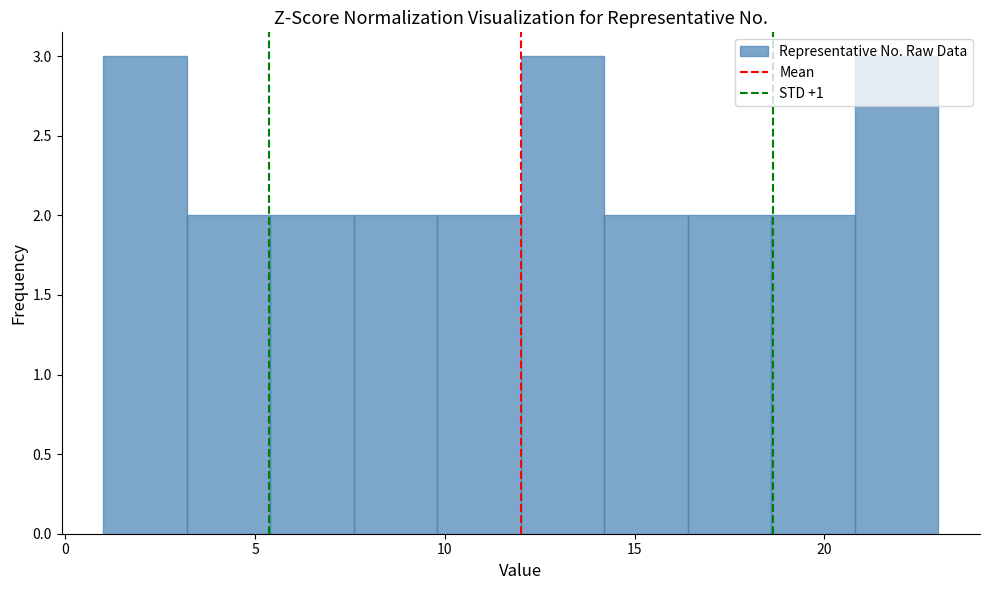

Reading left to right, transcribe this chart: for each bar, give the range it covers on the x-axis and its height. Neither the bar edges nor the heights are printed on the chart, so give them approximately, as read against the axes.

1.0 to 3.2: 3
3.2 to 5.4: 2
5.4 to 7.6: 2
7.6 to 9.8: 2
9.8 to 12.0: 2
12.0 to 14.2: 3
14.2 to 16.4: 2
16.4 to 18.6: 2
18.6 to 20.8: 2
20.8 to 23.0: 3